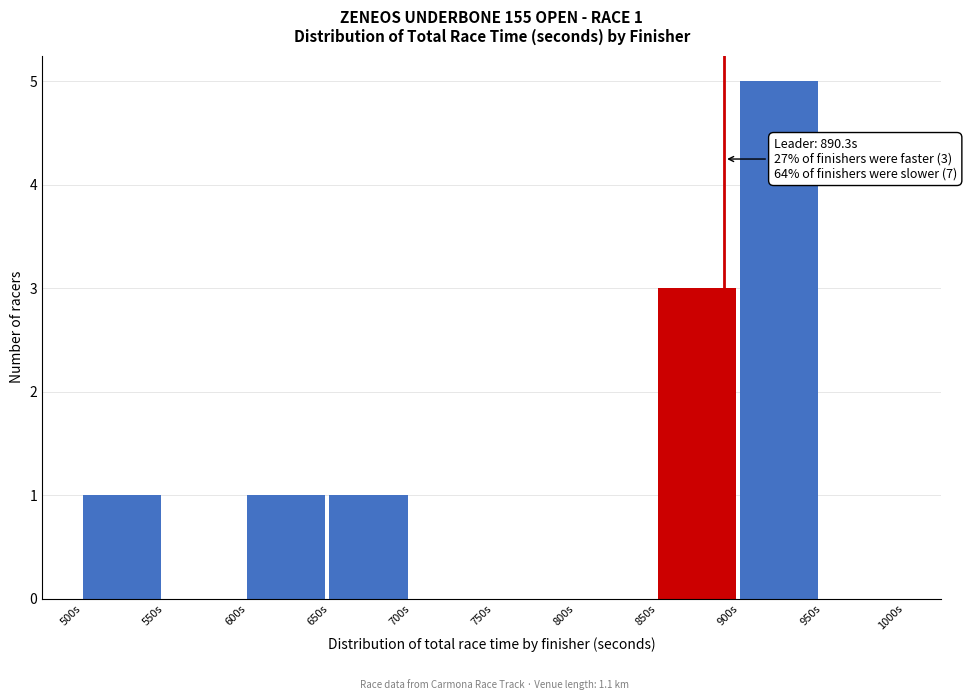

Which range on the x-axis has the tallest bar?

900 to 950